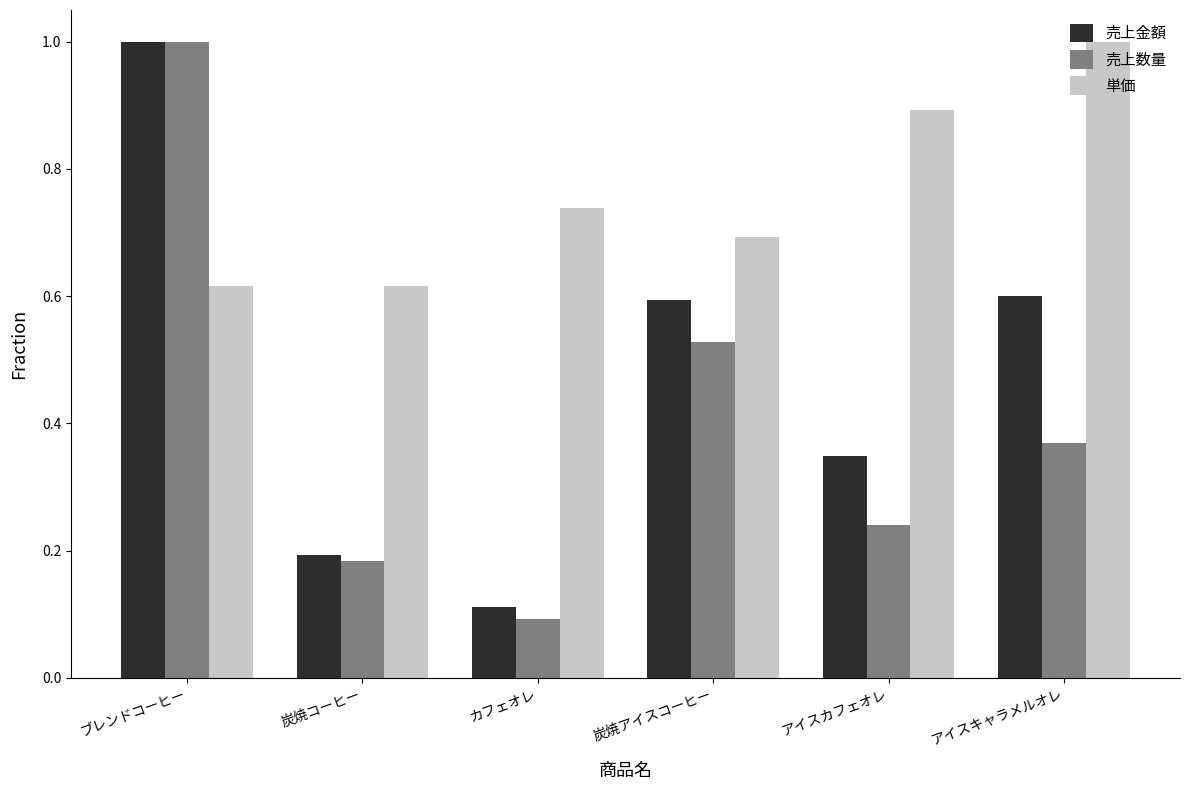

What is the label of the 3rd bar from the right?

炭焼アイスコーヒー